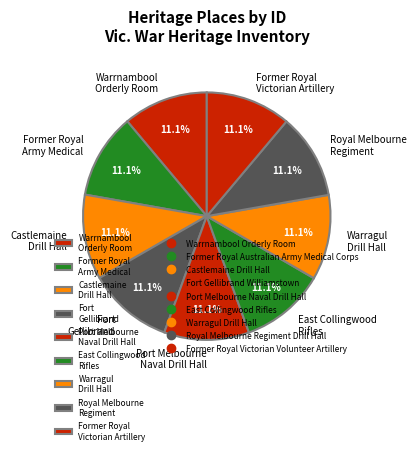

True or false: Warragul Drill Hall accounts for 17% of the total.

False